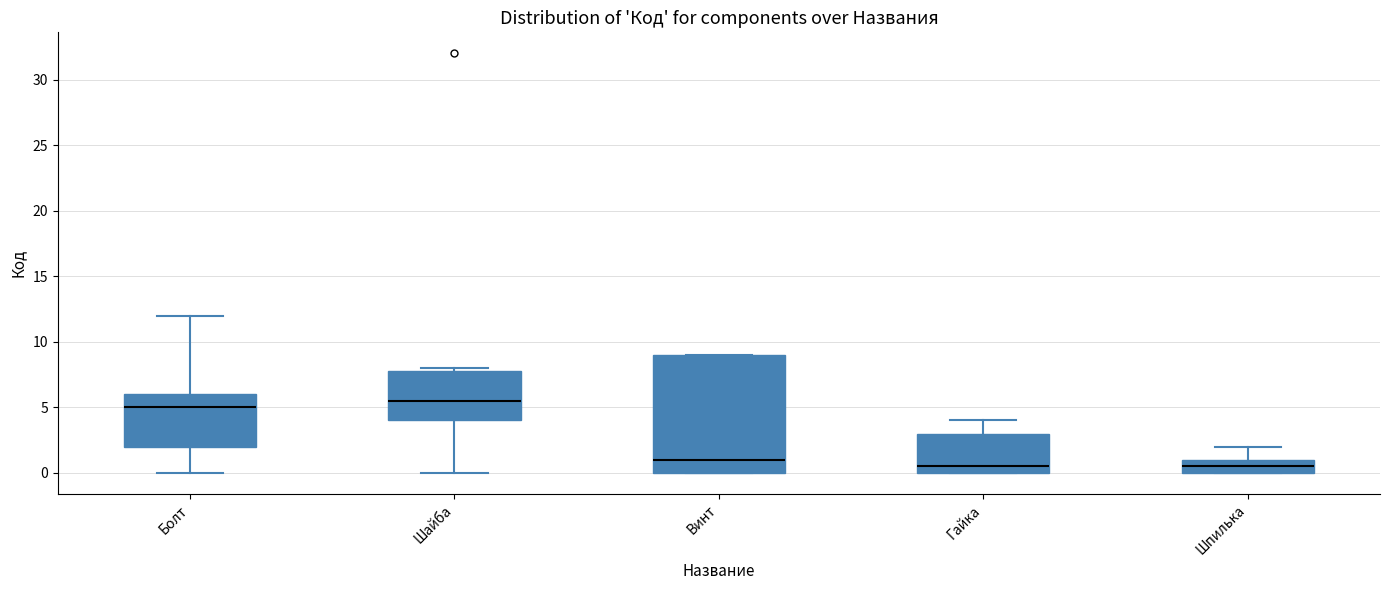

Reading left to right, read every box against the y-axis: the position of its median line, the range the box covers, and the ends of its whiskers. The values are not printed on the chart, so give them approximately, as read against the axis.

Болт: median 5.0, box 2.0 to 6.0, whiskers 0.0 to 12.0
Шайба: median 5.5, box 4.0 to 8.0, whiskers 0.0 to 8.0 (just above the box's upper edge)
Винт: median 1.0, box 0.0 to 9.0, whiskers 0.0 to 9.0
Гайка: median 0.5, box 0.0 to 3.0, whiskers 0.0 to 4.0
Шпилька: median 0.5, box 0.0 to 1.0, whiskers 0.0 to 2.0